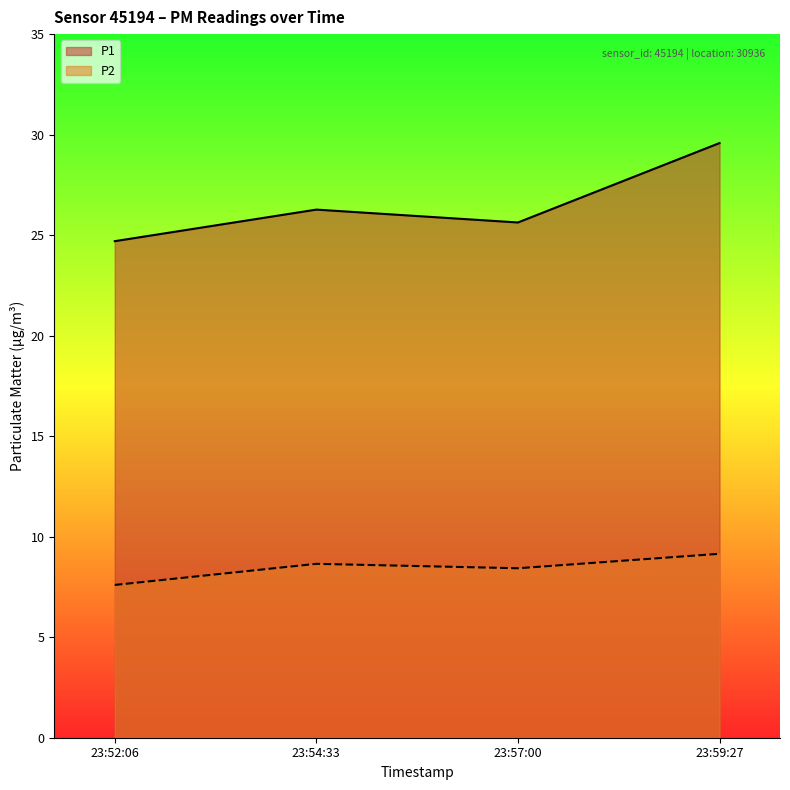

What is the difference between the P1 values at 23:59:27 and 23:52:06?

4.9